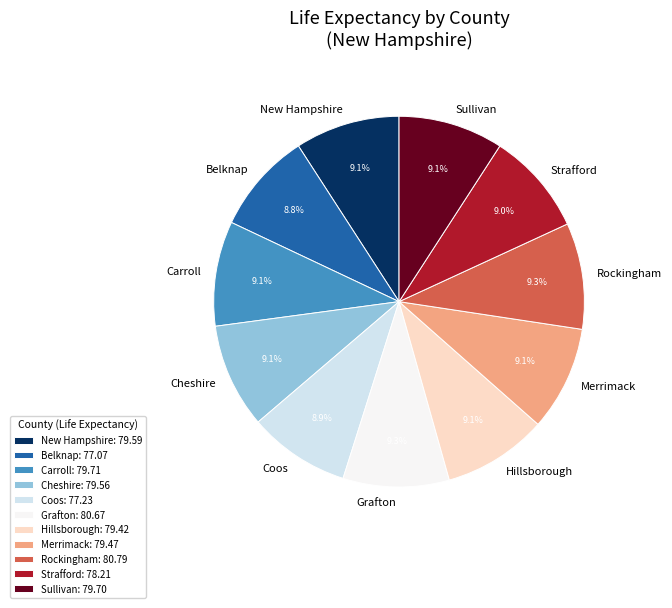

How many slices are in this pie chart?

11